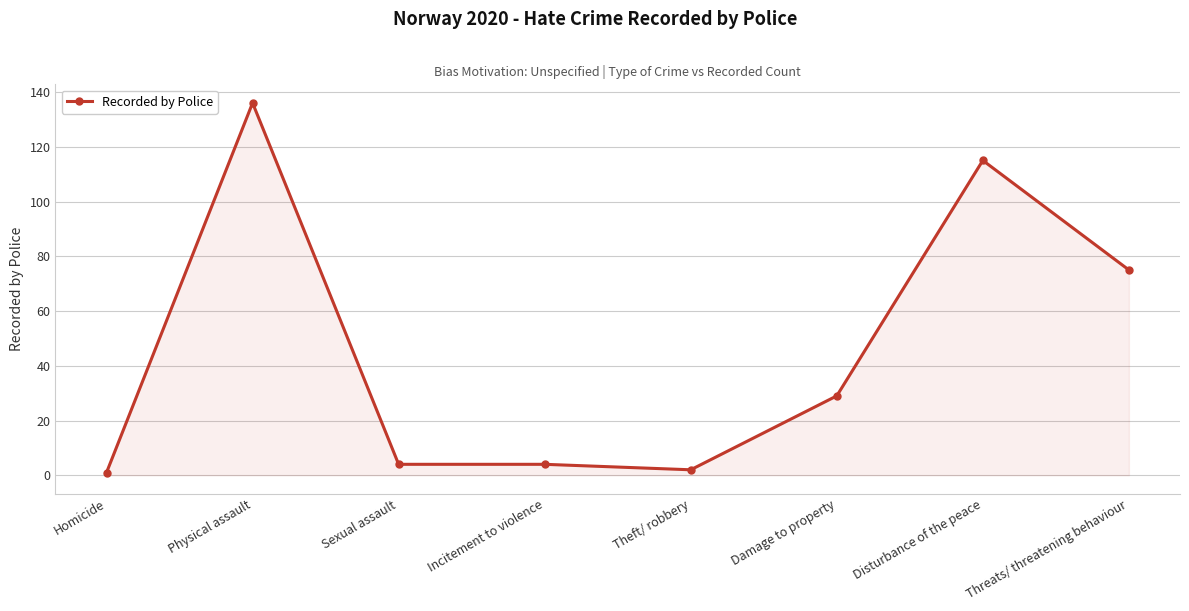

Does the chart display data point markers on the line(s)?

Yes